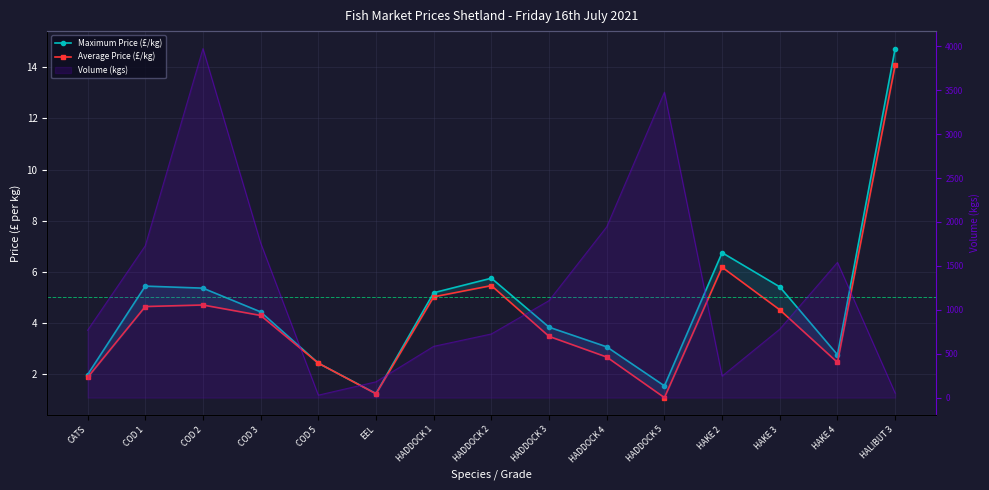

What is the maximum value for Average Price (£/kg)?

14.1